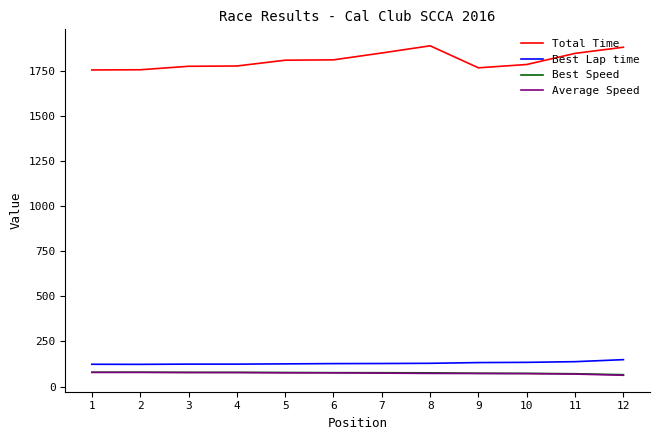

True or false: Best Speed and Total Time cross at least once.

False